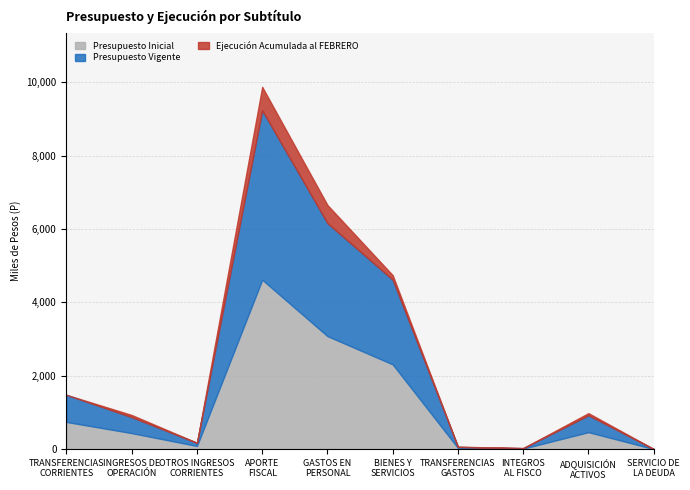

The value of Presupuesto Inicial at GASTOS EN
PERSONAL is 5025396. True or false?

False